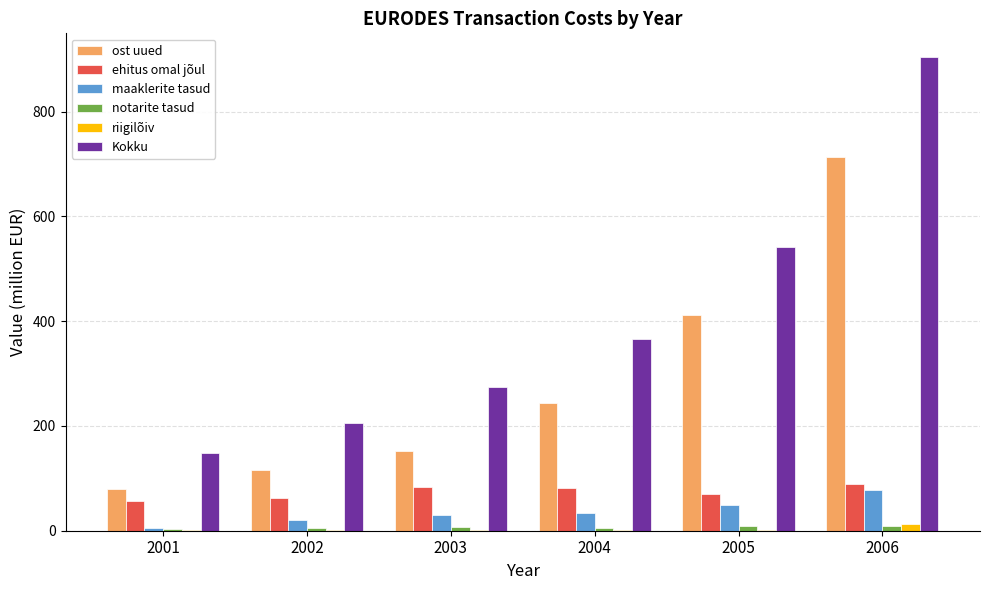

Are the bars grouped side by side (vs. stacked)?

Yes